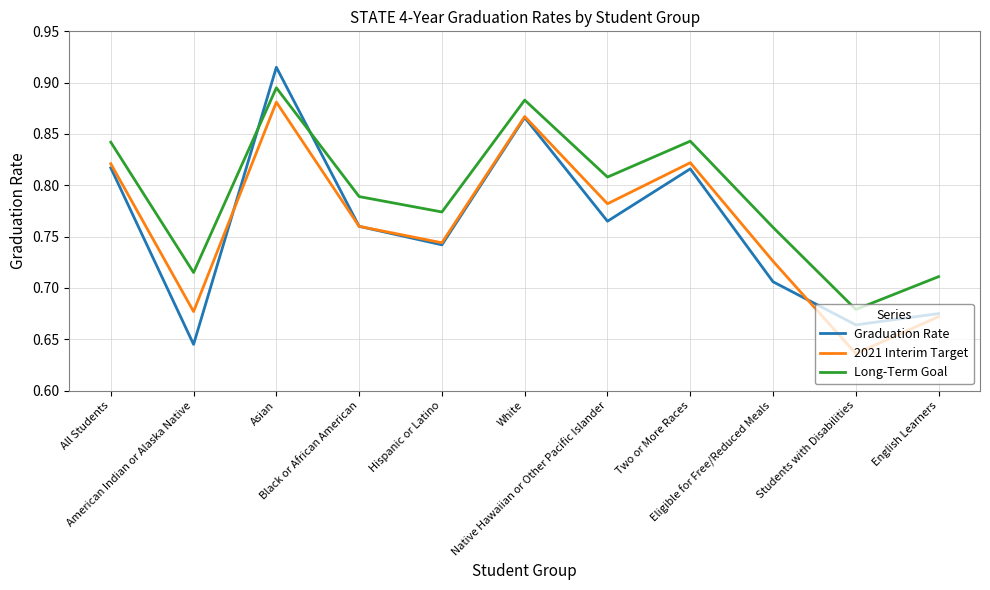

True or false: 2021 Interim Target and Long-Term Goal cross at least once.

False